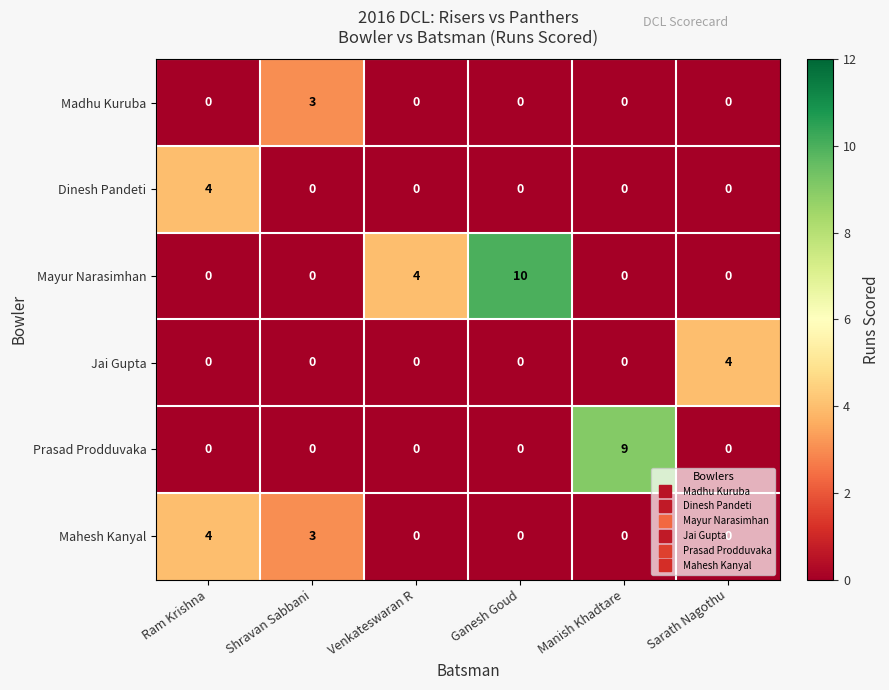

At which category is the sum across all series the highest?

Ganesh Goud